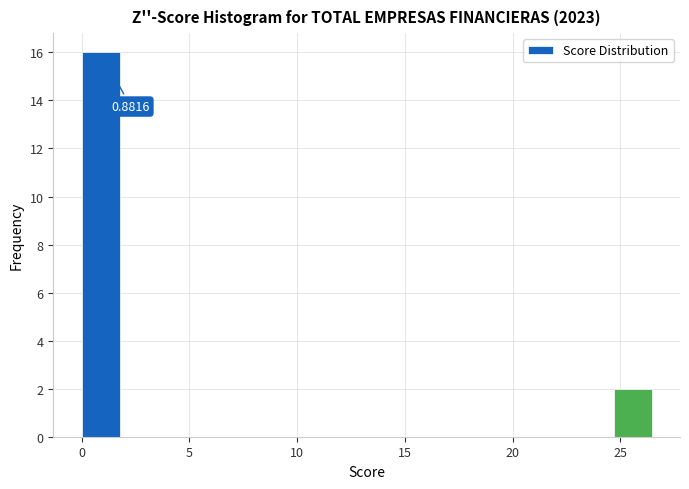

Around what value on the x-axis is the tallest bar? Give the approximate position of its centre, as read against the axis.

1.0